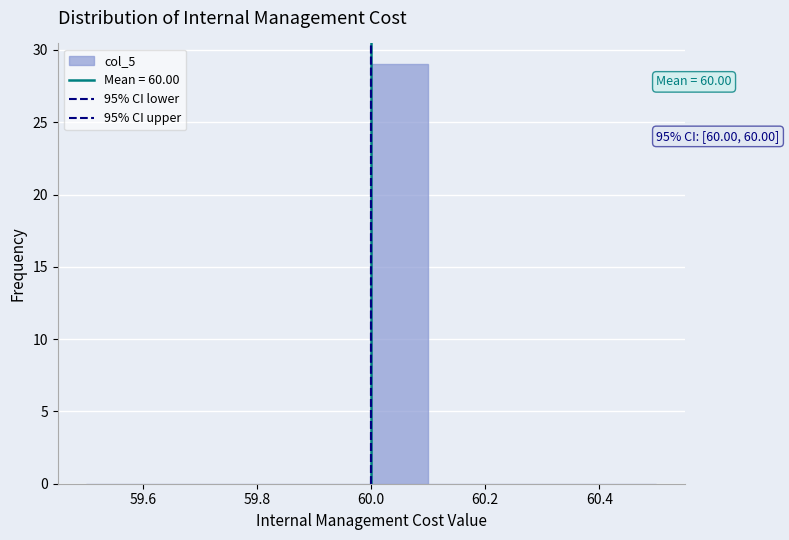

Which range on the x-axis has the tallest bar?

60.0 to 60.1